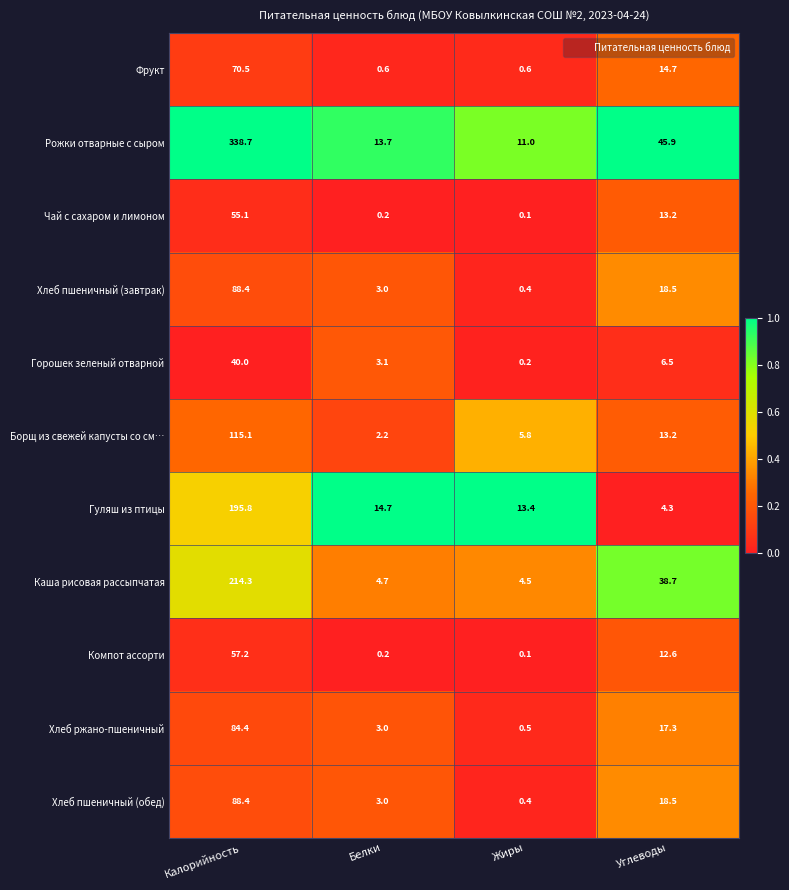

Which series has the largest range (max minus min)?

Рожки отварные с сыром